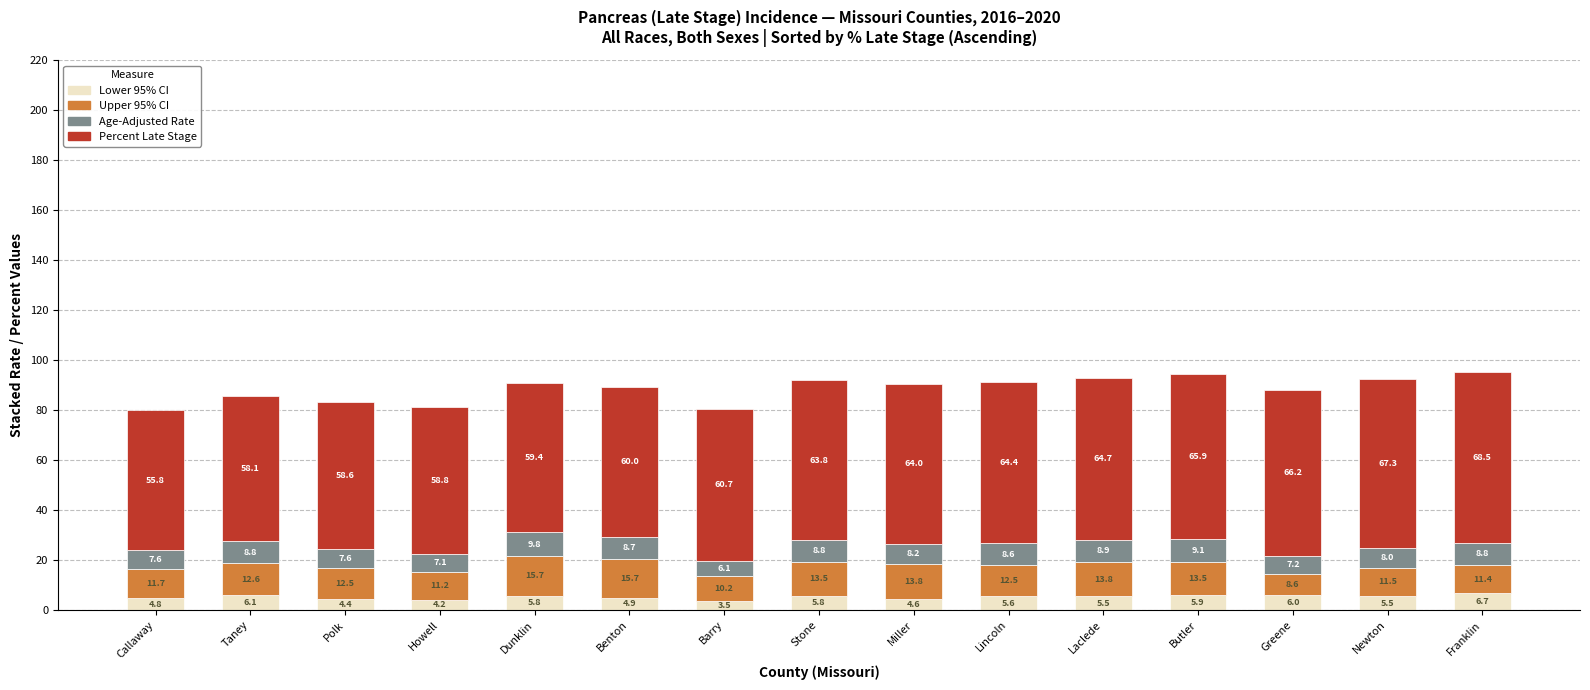

What is the lowest value of the Lower 95% CI series?

3.5